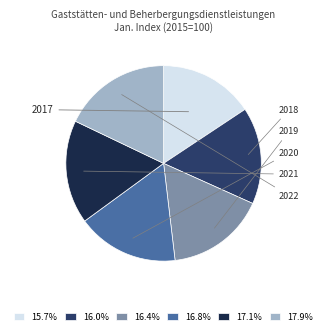

What is the ratio of the value at 17.1% to the value at 16.4%?

1.0